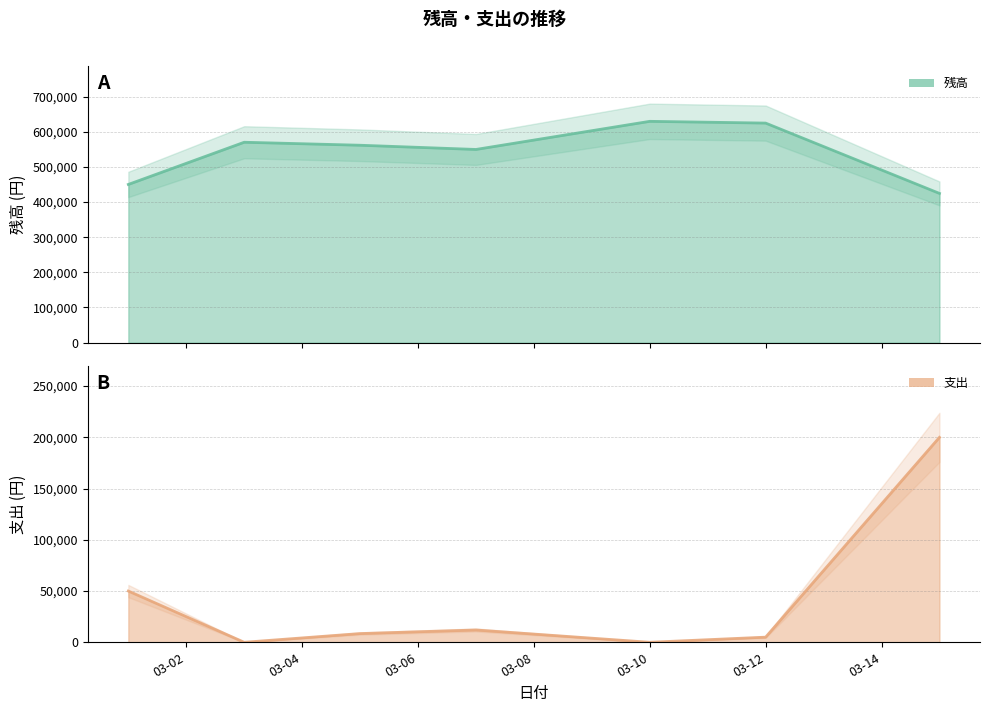

Count the number of categories in the chart.

7